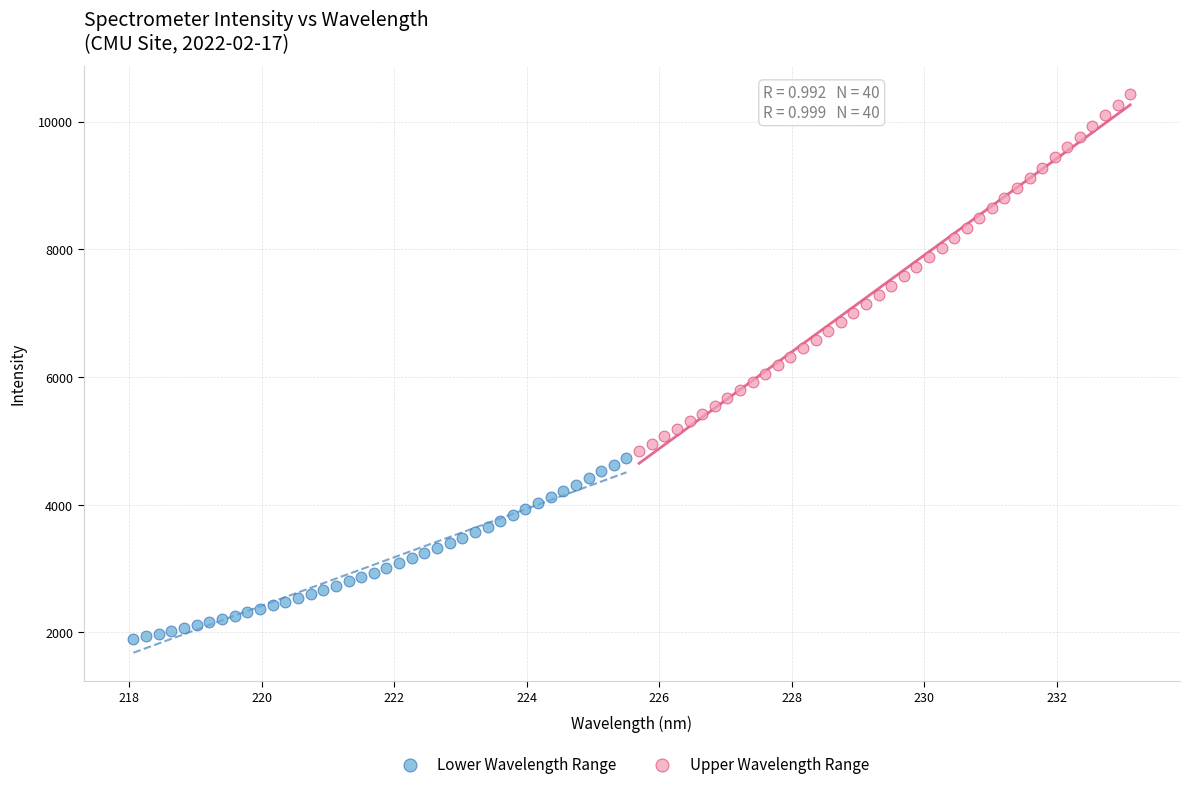

Which series has the largest Y range (max minus min)?

Upper Wavelength Range